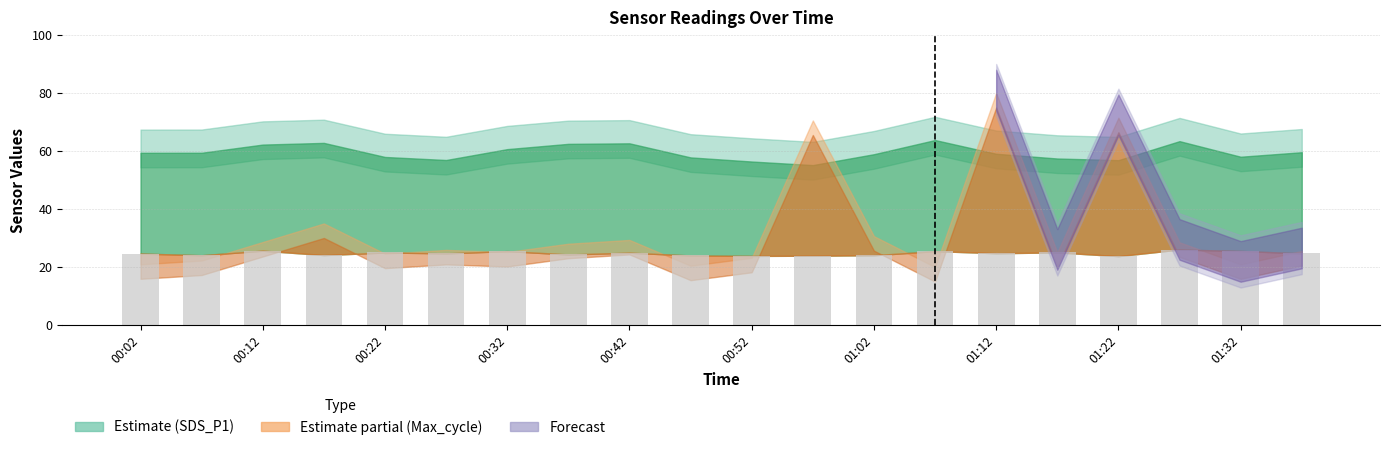

What is the difference between the maximum and minimum values?

2.3